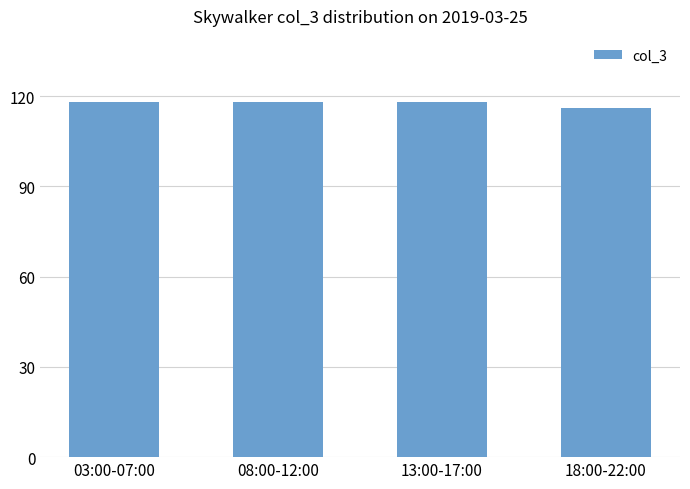

What is the smallest value displayed?

116